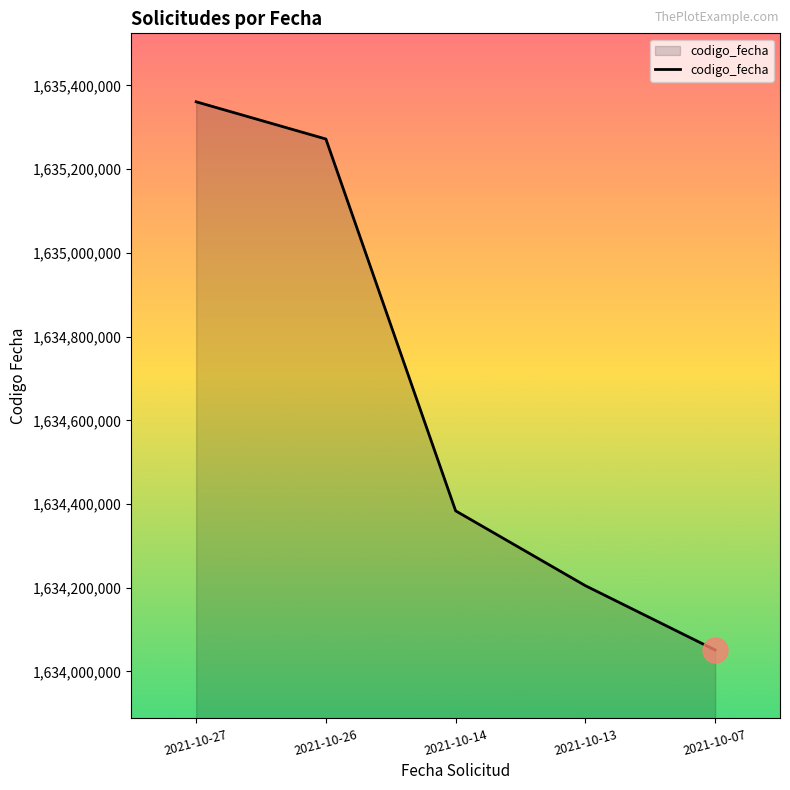

What is the change in value from 2021-10-13 to 2021-10-07?

-153676